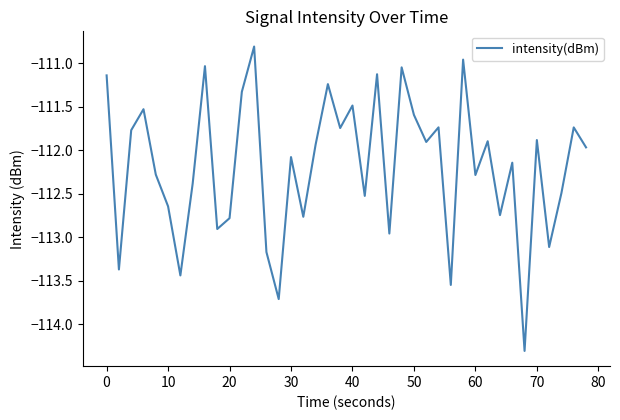

What is the difference between the maximum and minimum values?

3.5